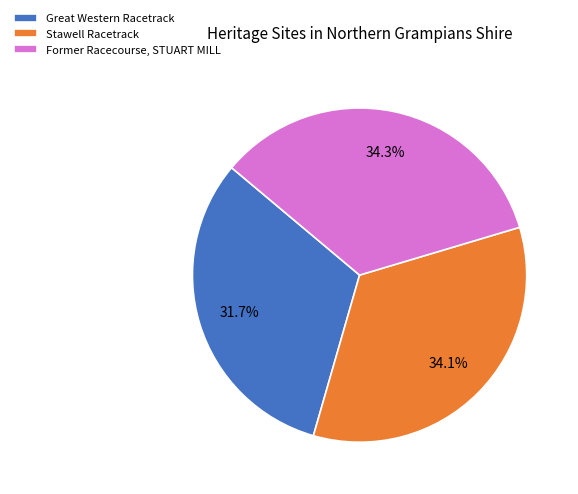

To the nearest percent, what is the difference between the Great Western Racetrack and Former Racecourse, STUART MILL slice percentages?

3%